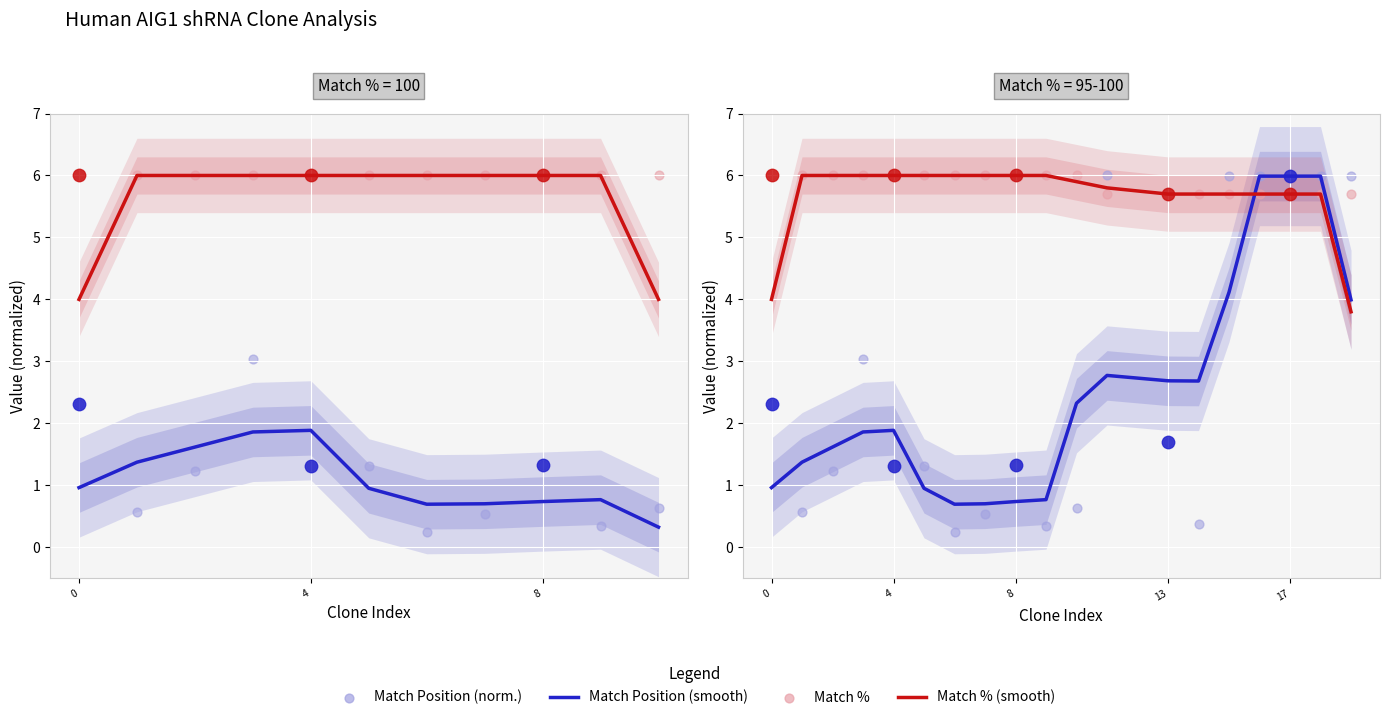

Which series reaches the maximum Y coordinate?

Match % smooth